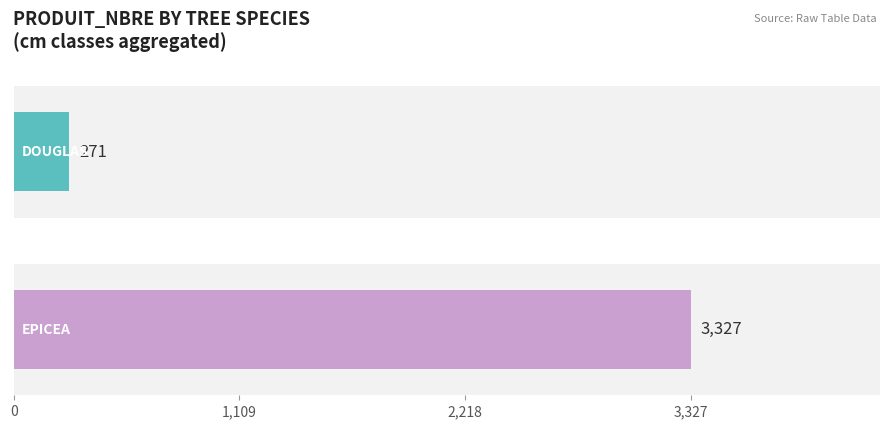

Rank the series by their average value, from highest to lowest.

EPICEA, DOUGLAS